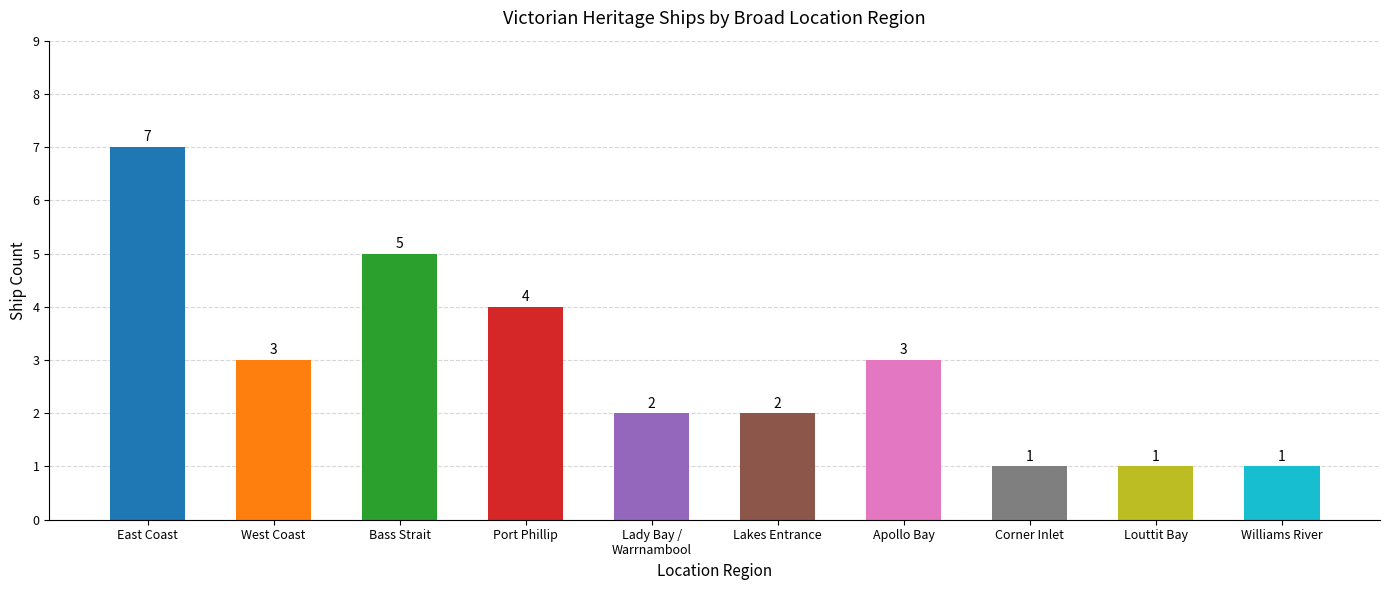

Which has a higher value, West Coast or Williams River?

West Coast